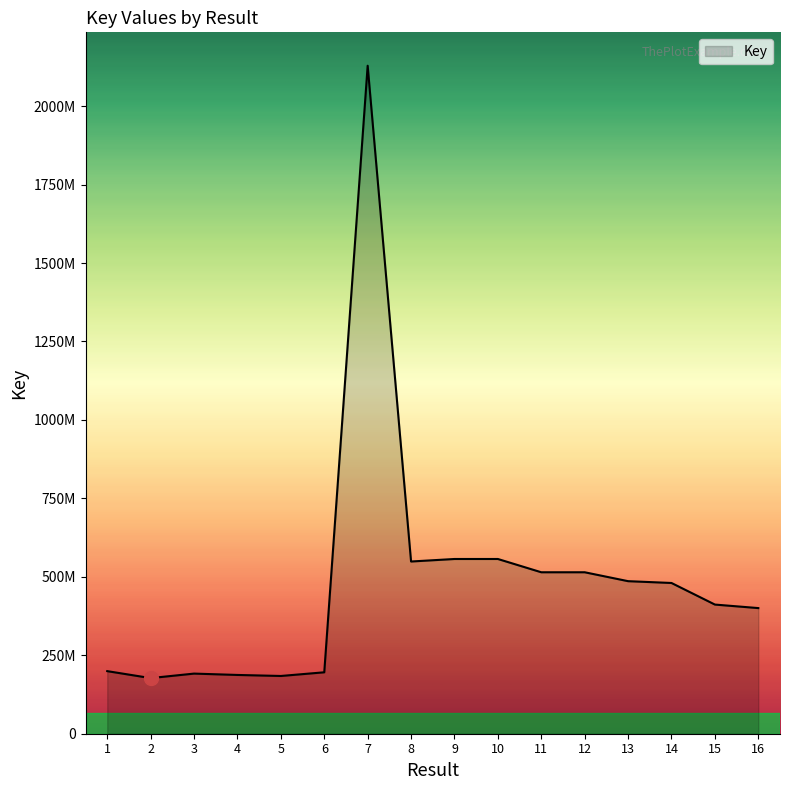

What is the sum of all values?

7734428064